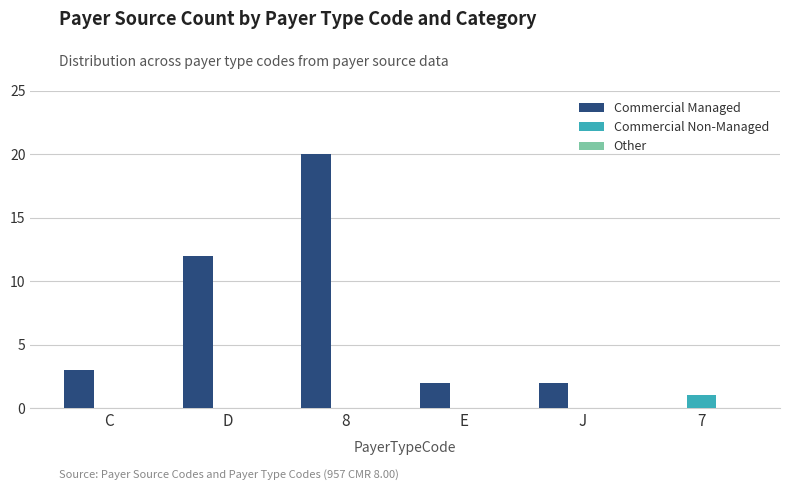

Which series has the largest total across all categories?

Commercial Managed